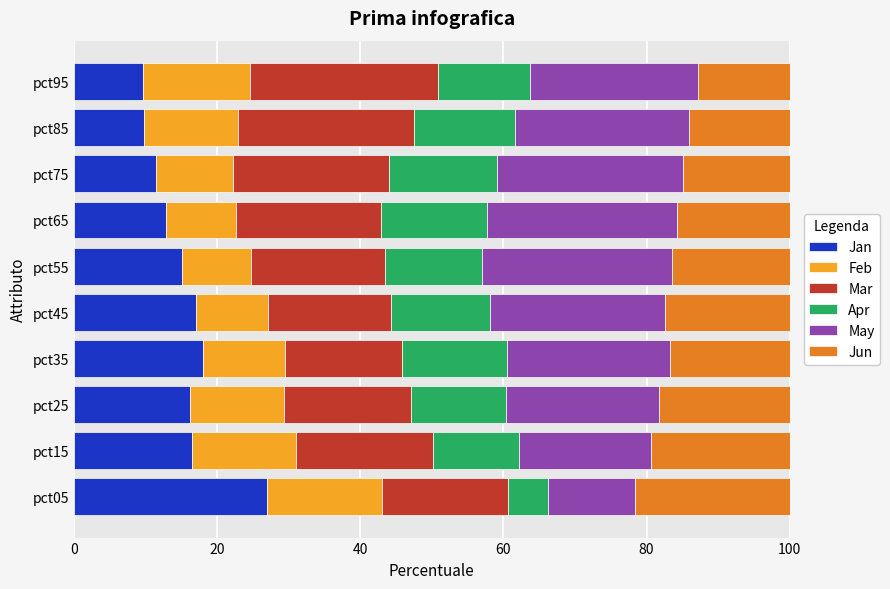

Which category has the highest value in the Jan series?

pct05